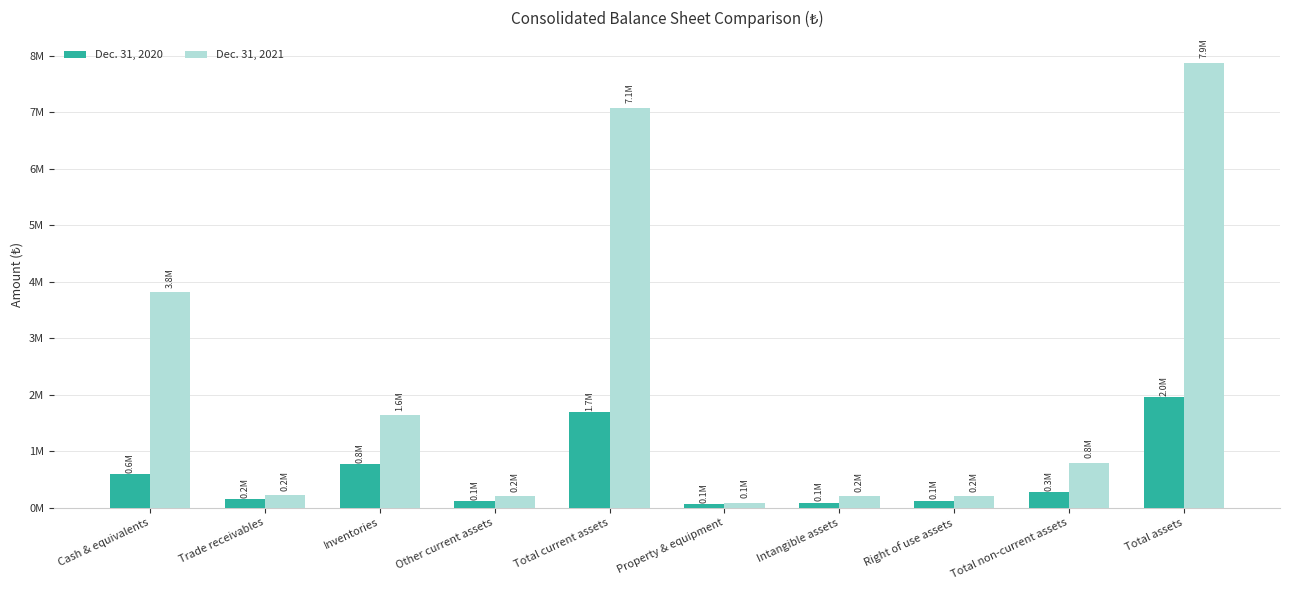

What position from the right is Inventories?

8